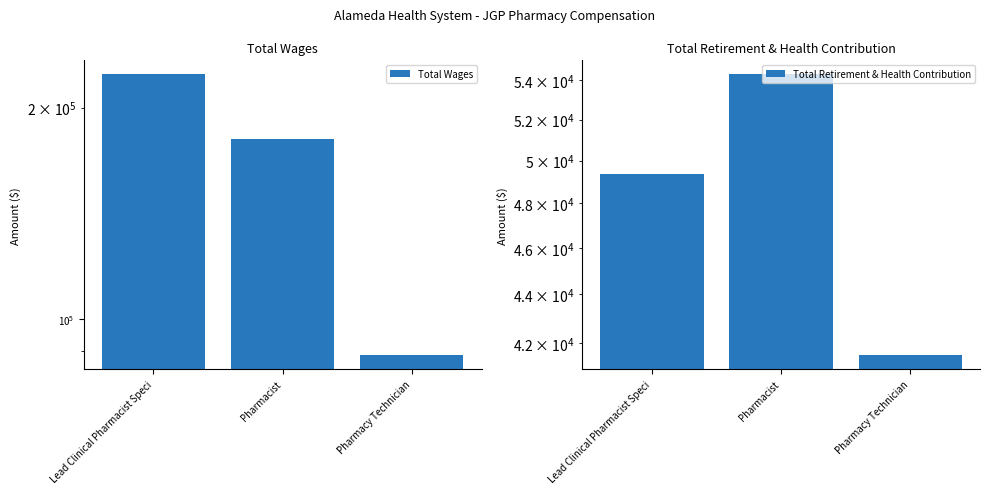

At Pharmacist, list the series in order from largest to smallest.

Total Wages, Total Retirement & Health Contribution